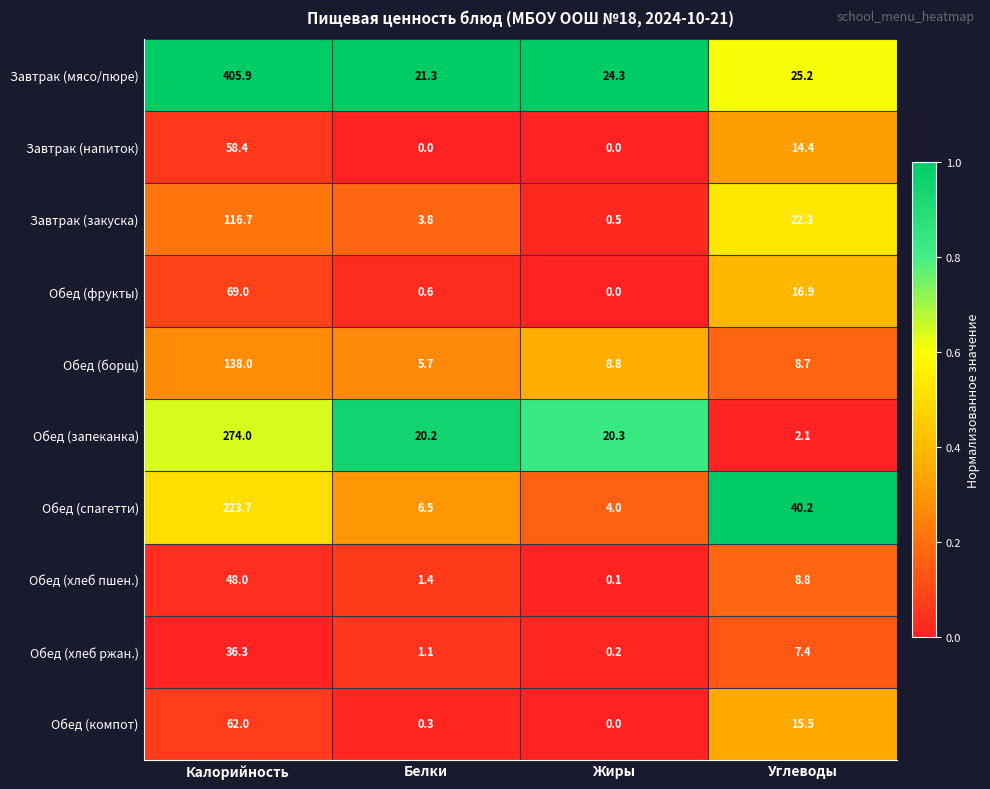

How many values in the Обед (компот) series are below 15?

2